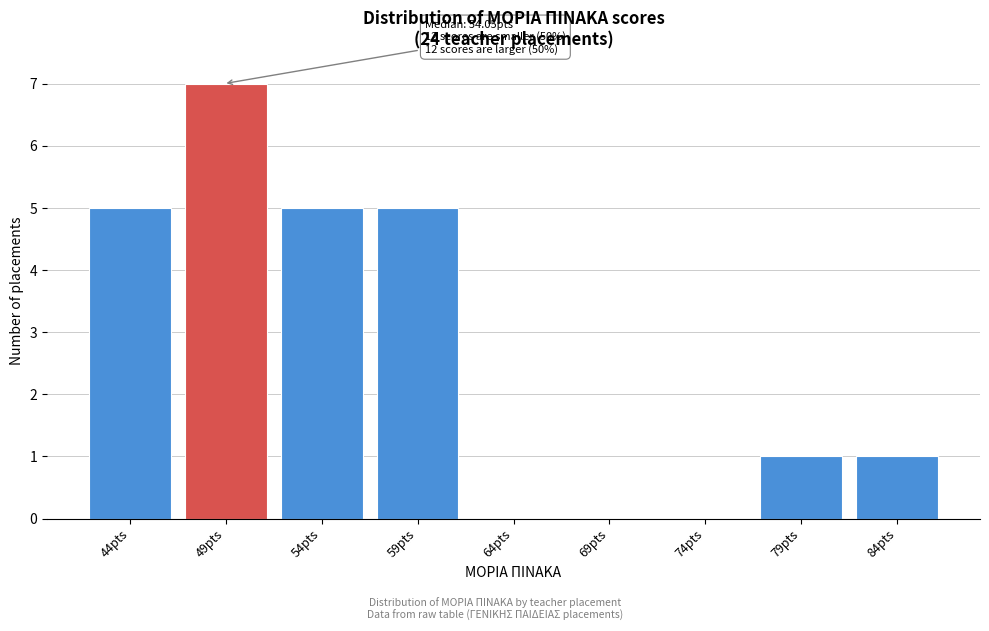

Reading left to right, extract all data points from this chart.

44pts=5	49pts=7	54pts=5	59pts=5	64pts=0	69pts=0	74pts=0	79pts=1	84pts=1